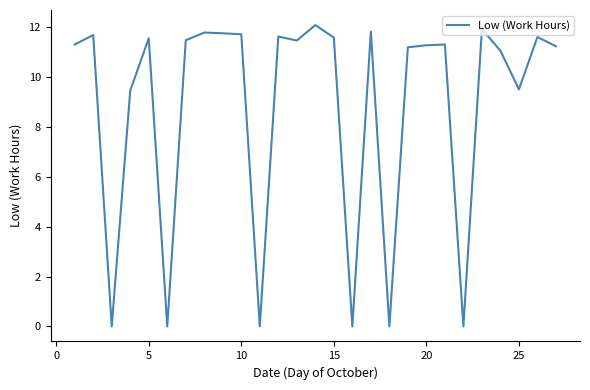

What is the difference between the maximum and minimum values?

12.1